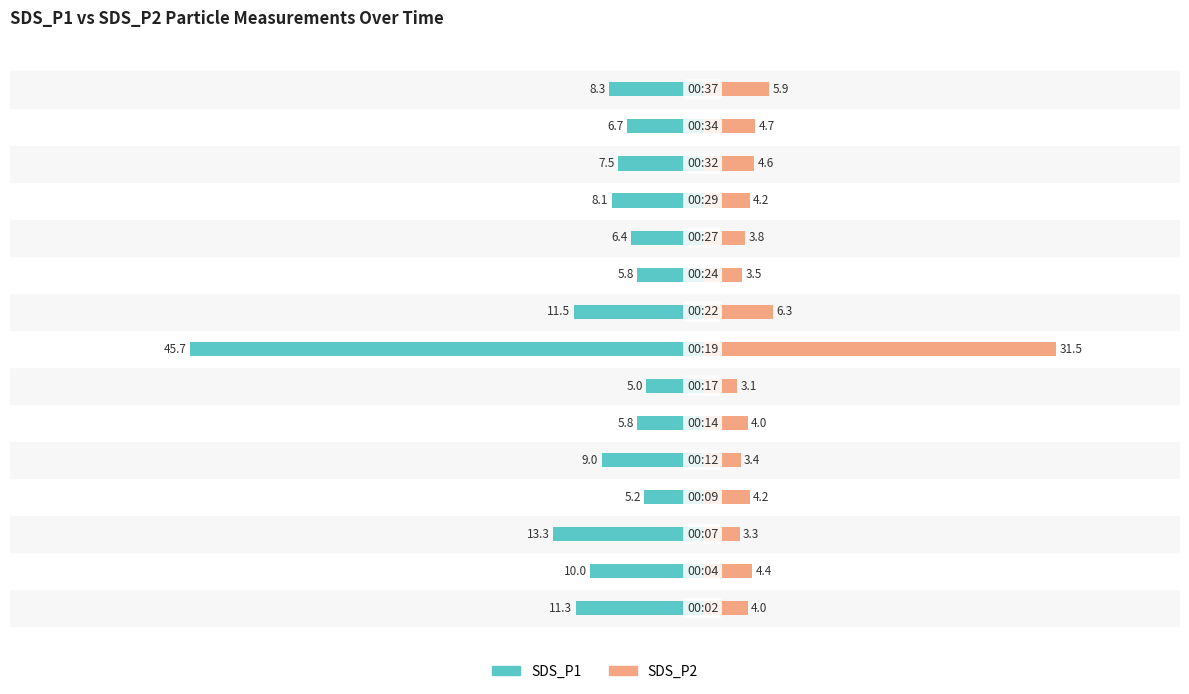

The SDS_P1 series shows 4.2 at 12. True or false?

False